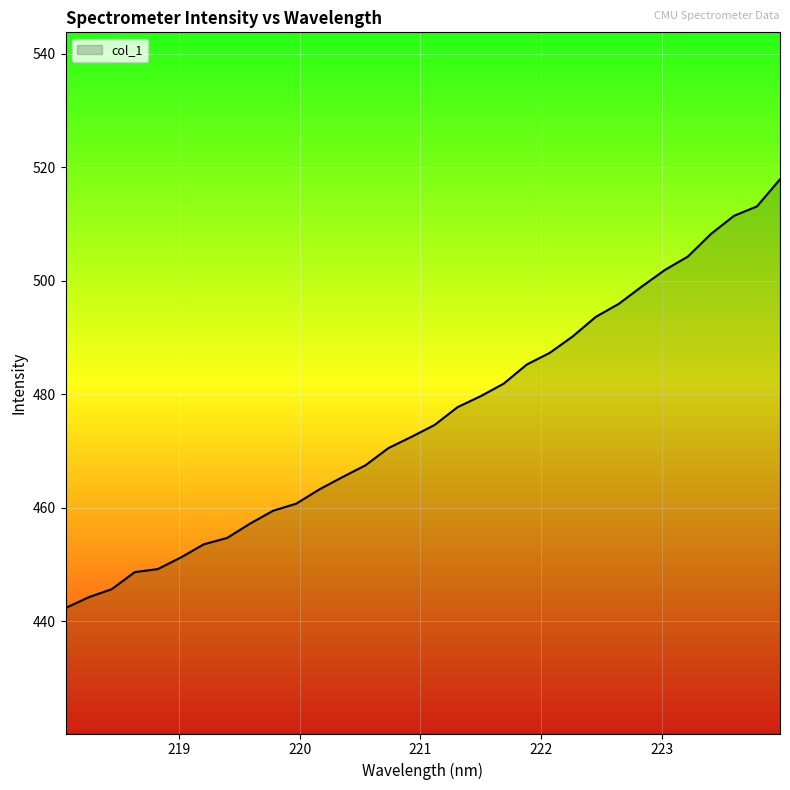

What is the minimum value shown in the chart?

442.3